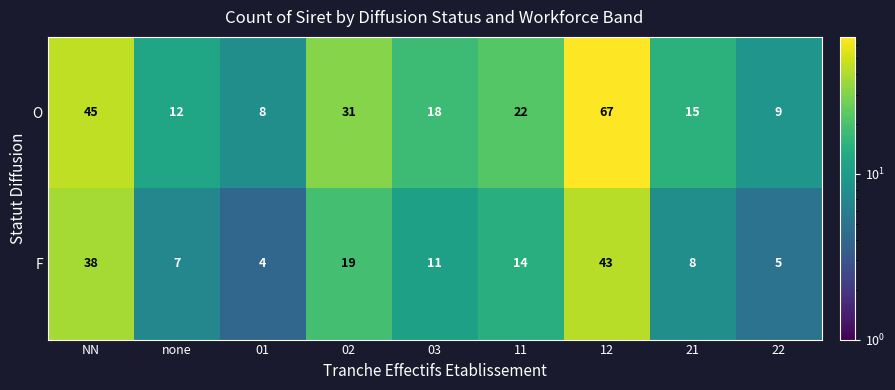

Rank the series by their maximum value, from highest to lowest.

O, F